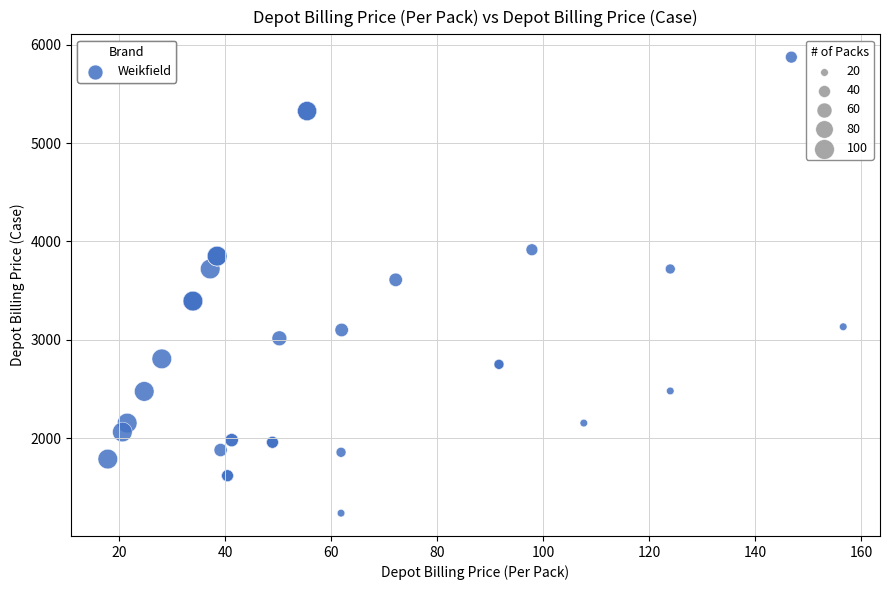

What Y value in the scatter plot is closest to 3555?

3609.4